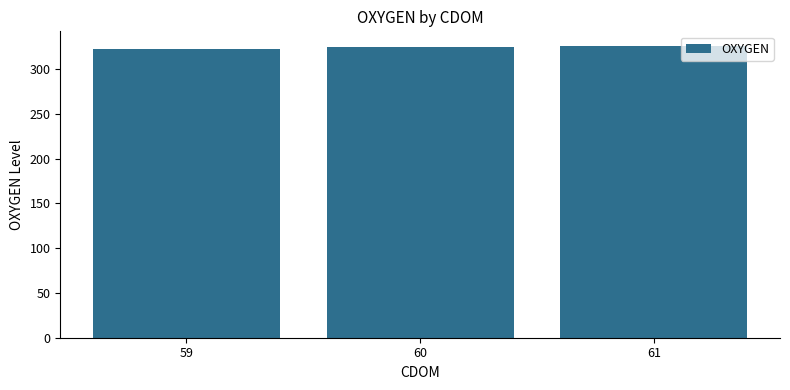

What is the sum of the values at 60 and 59?

647.3